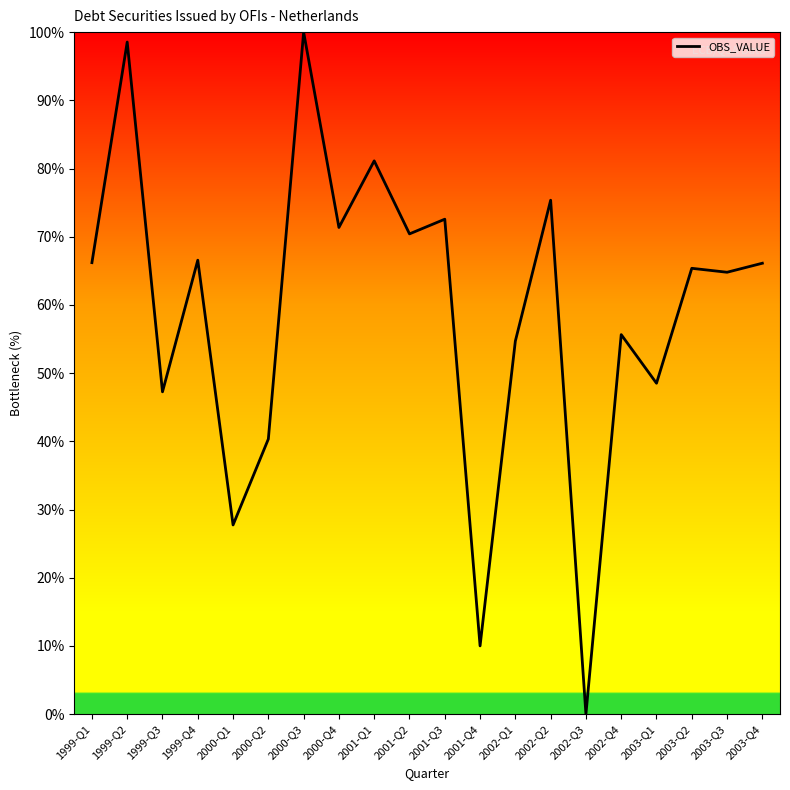

At which category does the data reach its first local valley?

1999-Q3